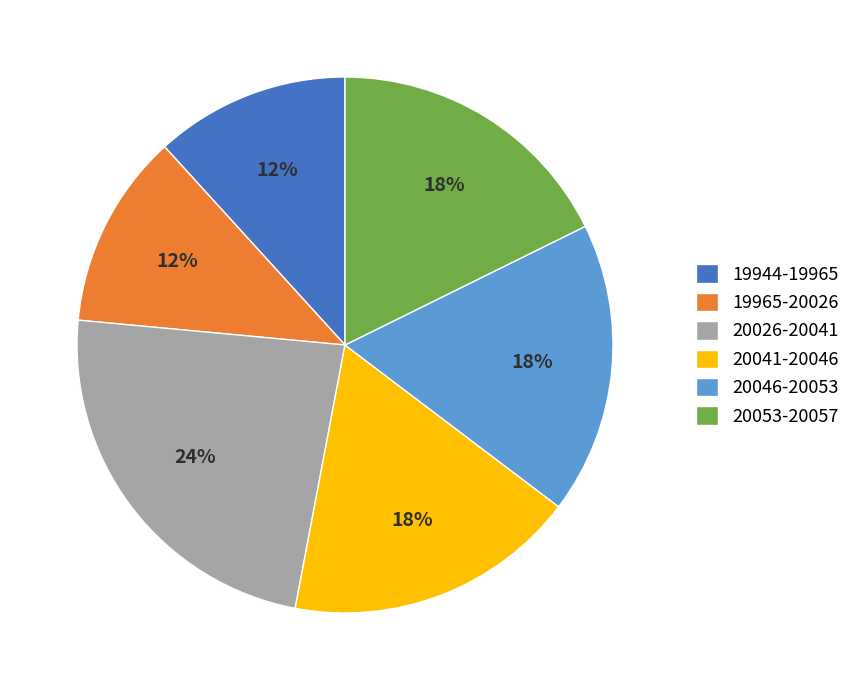

To the nearest percent, what is the average slice percentage?

17%